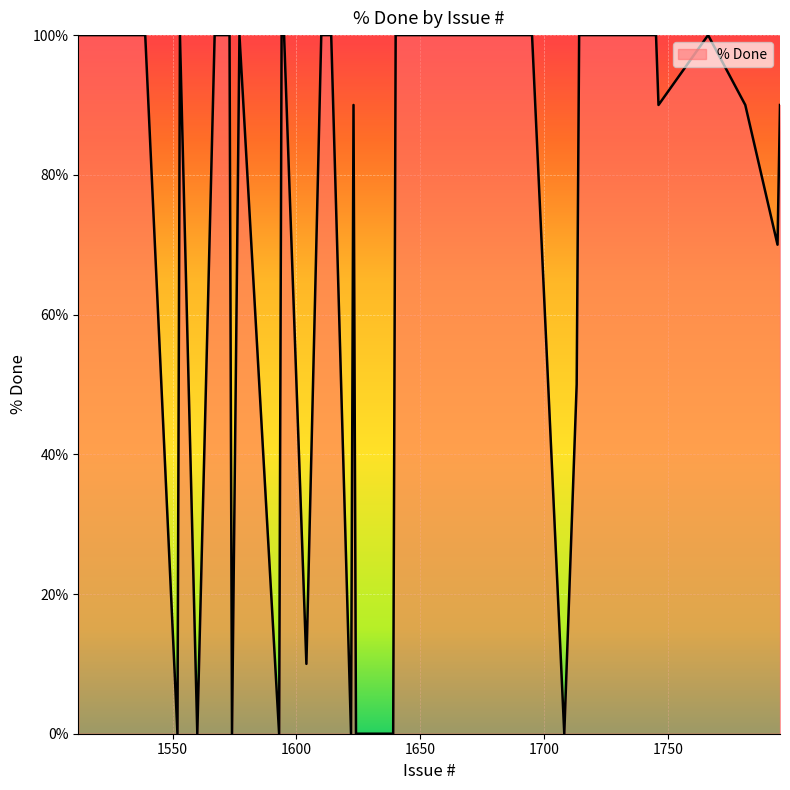

What is the difference between the maximum and minimum values?

100